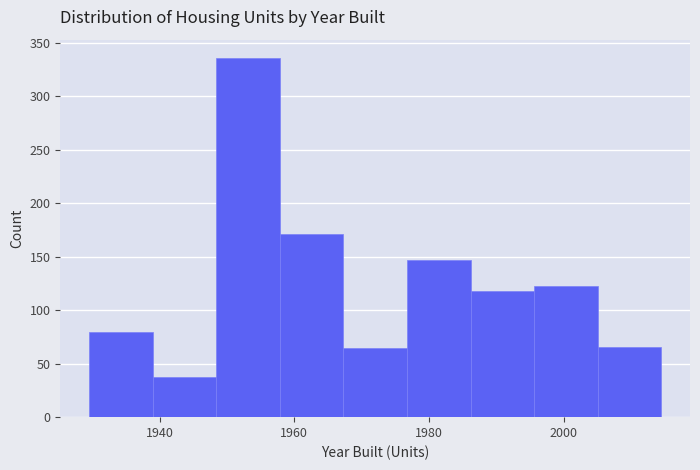

What is the height of the bar covering 1986 to 1996 on the x-axis? Neither the bar edges nor the heights are printed on the chart, so give them approximately, as read against the axes.

120